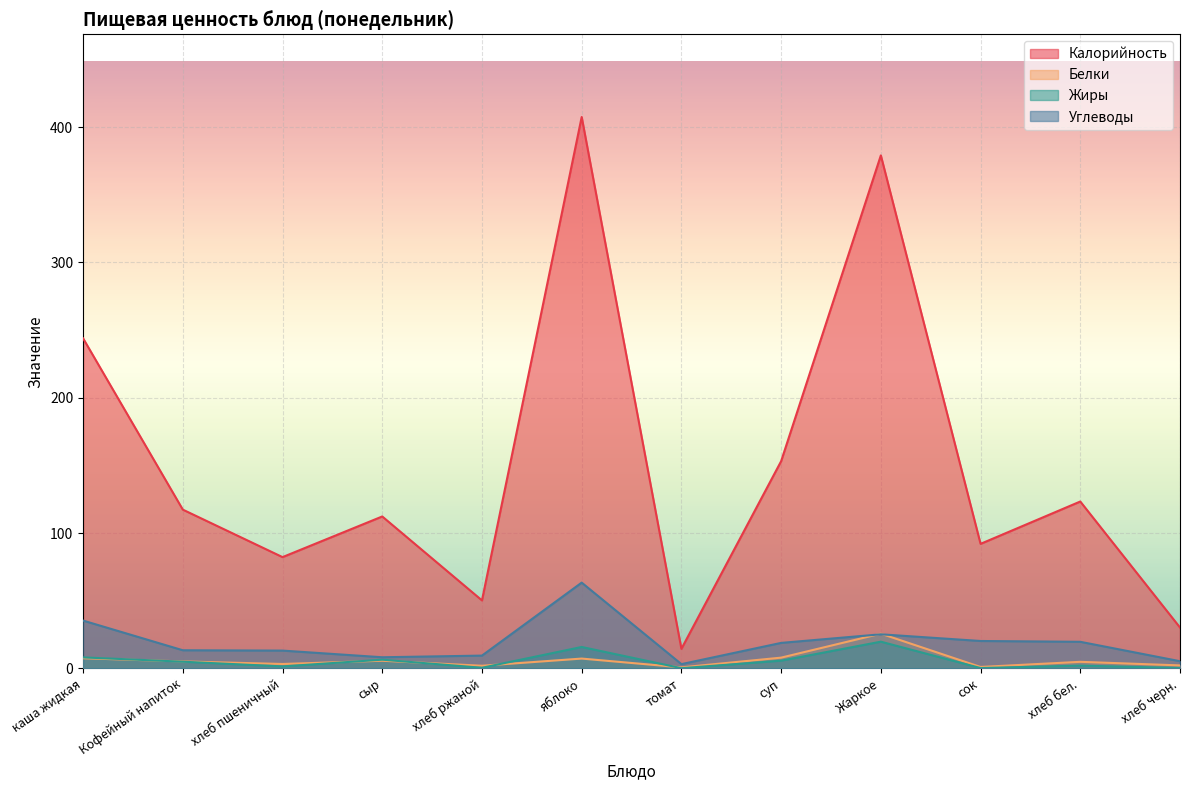

Reading left to right, transcribe all the data shown in this chart.

Калорийность: каша жидкая=243.9	Кофейный напиток=117.3	хлеб пшеничный=82.2	сыр=112.2	хлеб ржаной=50.2	яблоко=407.5	томат=14.4	суп=153.1	Жаркое=379.1	сок=92.0	хлеб бел.=123.3	хлеб черн.=30.1
Белки: каша жидкая=7.4	Кофейный напиток=5.1	хлеб пшеничный=3.2	сыр=5.6	хлеб ржаной=1.9	яблоко=7.2	томат=0.7	суп=7.9	Жаркое=25.6	сок=1.0	хлеб бел.=4.8	хлеб черн.=2.1
Жиры: каша жидкая=8.1	Кофейный напиток=4.9	хлеб пшеничный=1.4	сыр=6.4	хлеб ржаной=0.4	яблоко=15.8	томат=0.1	суп=5.7	Жаркое=19.7	сок=0.2	хлеб бел.=2.0	хлеб черн.=0.2
Углеводы: каша жидкая=35.3	Кофейный напиток=13.3	хлеб пшеничный=13.1	сыр=8.2	хлеб ржаной=9.4	яблоко=63.4	томат=3.1	суп=18.8	Жаркое=25.1	сок=20.2	хлеб бел.=19.6	хлеб черн.=5.2